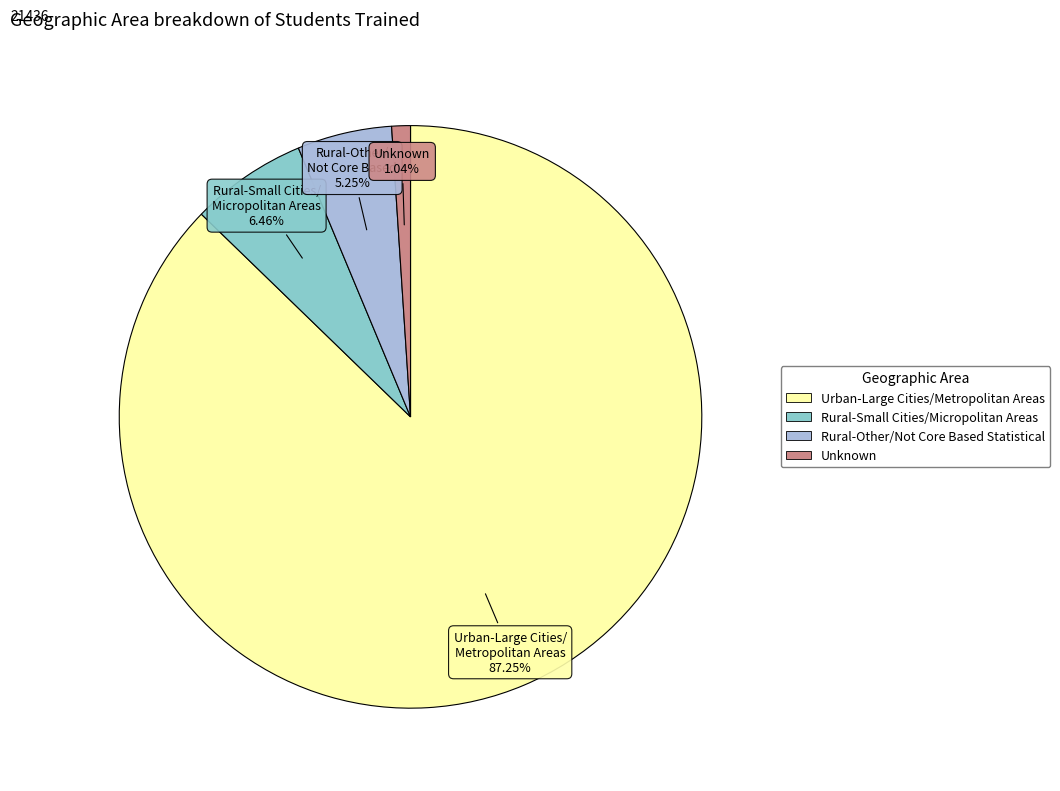

Is Rural-Other/Not Core Based Statistical the majority of the pie?

No